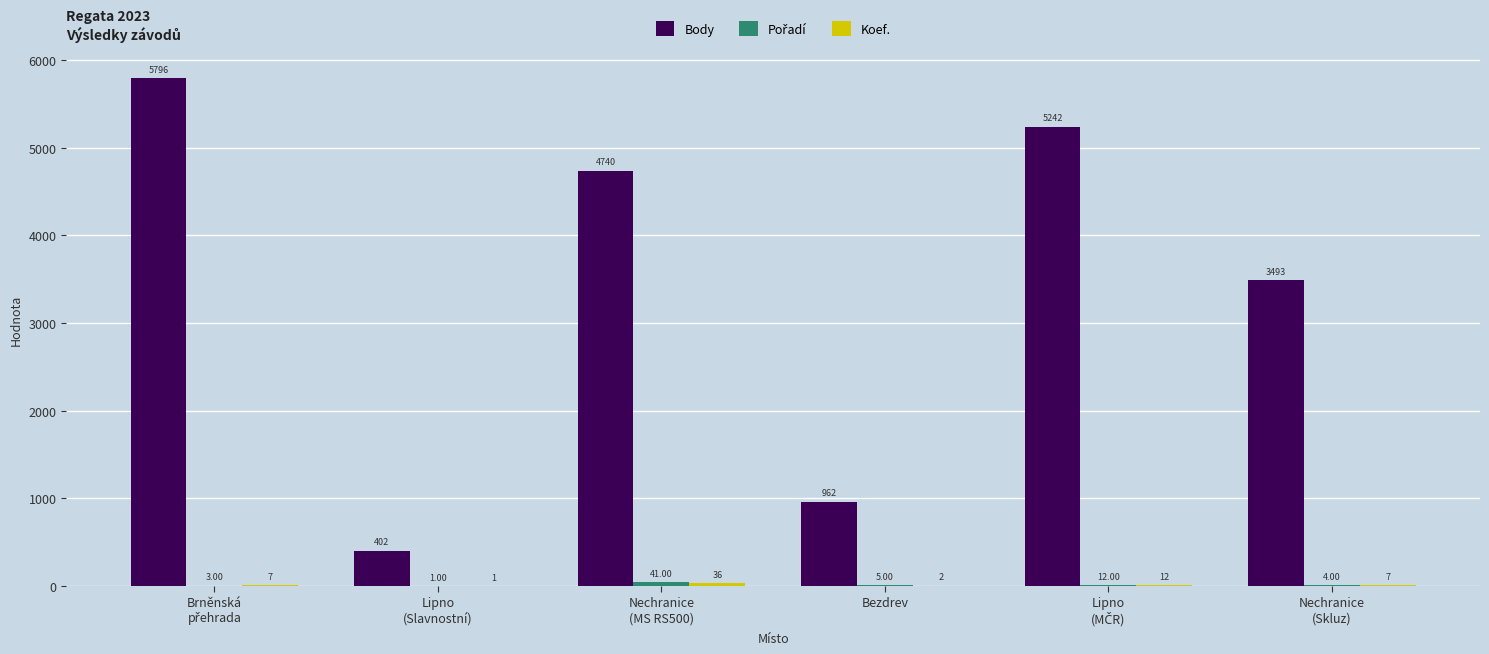

How many groups of bars are there?

6